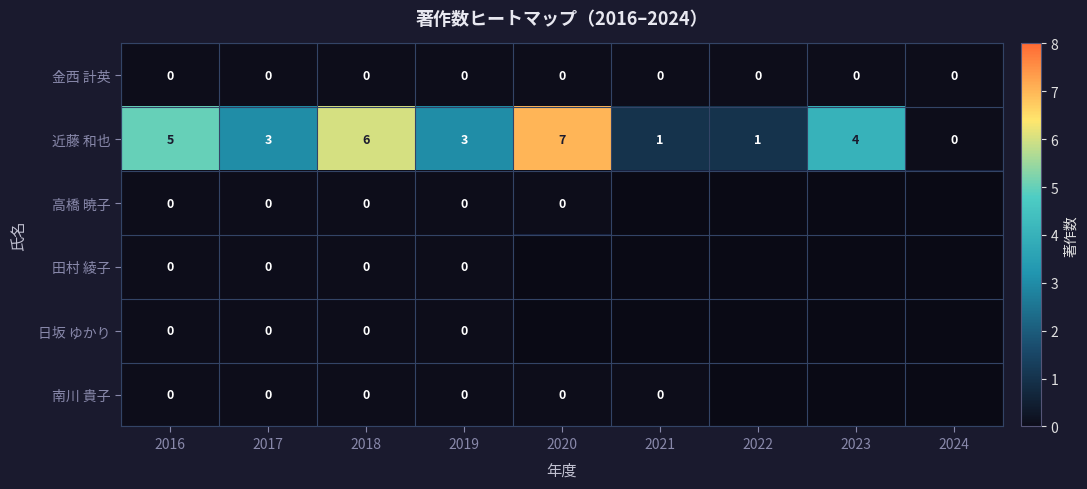

Between 2017 and 2018, which series saw the biggest shift?

近藤 和也